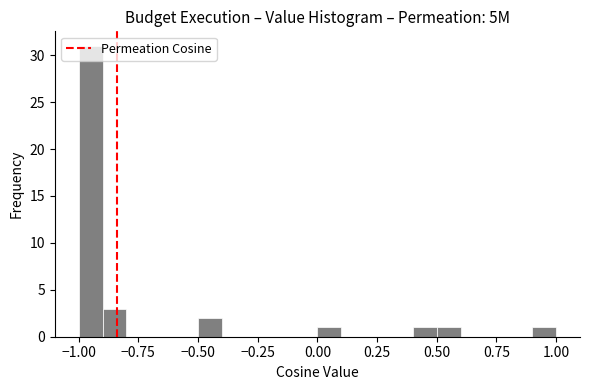

Read against the x-axis, roughly where is the centre of the tallest bar?

-0.95